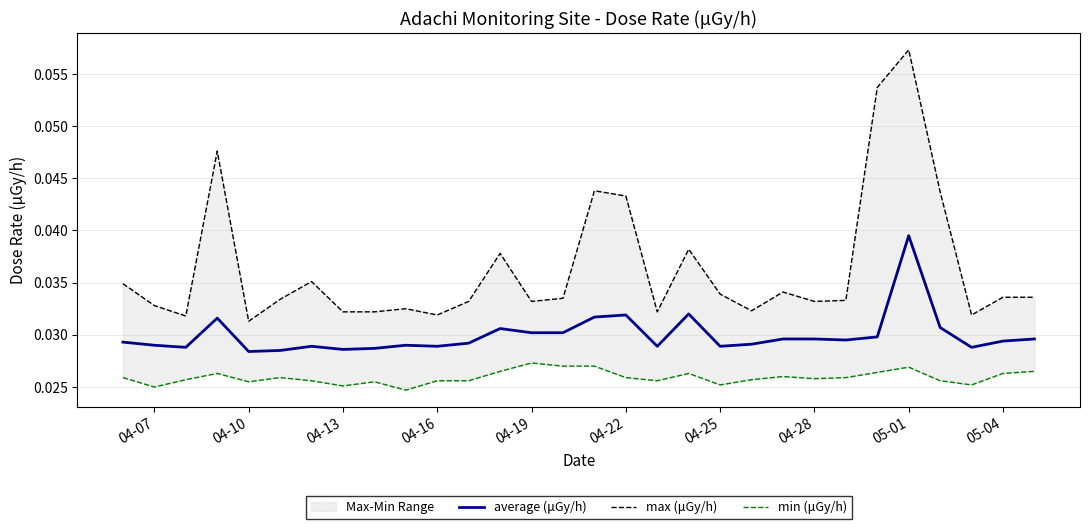

The max (μGy/h) series shows 0.1 at 23. True or false?

False